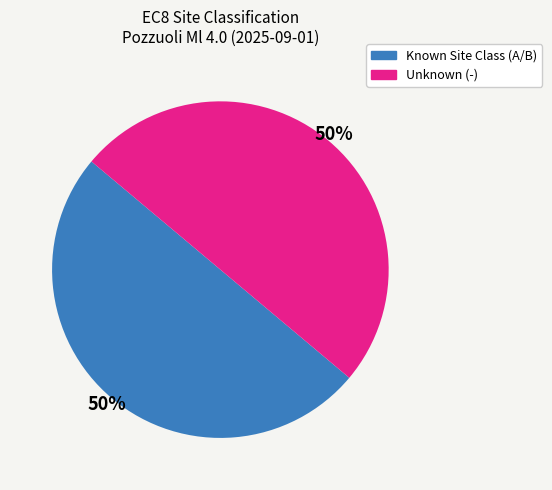

To the nearest percent, what is the average slice percentage?

50%